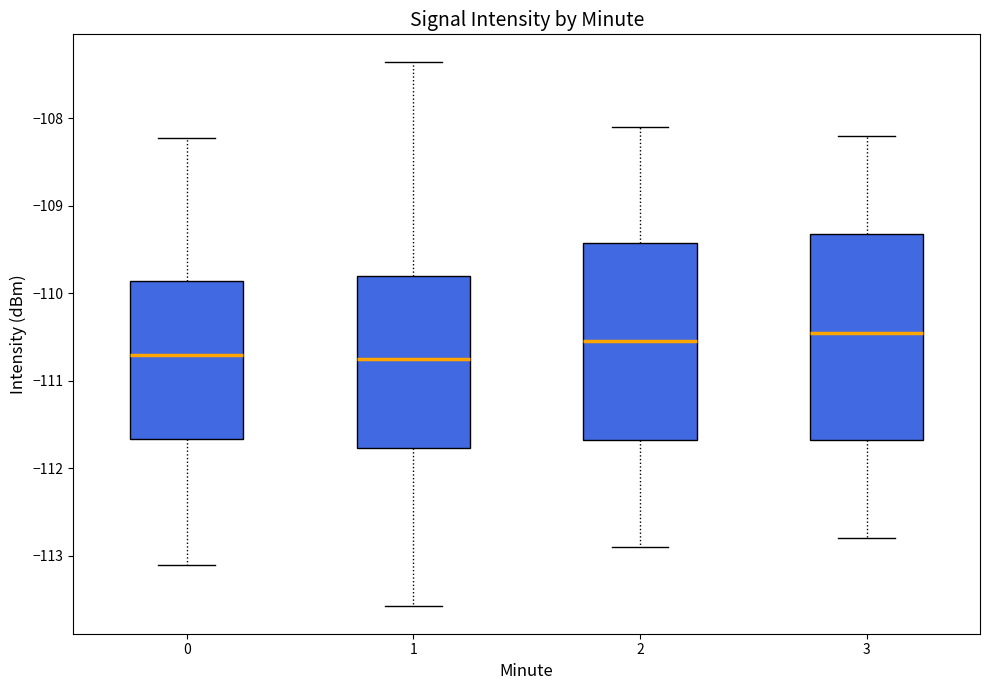

Where does the median line of the box at x = 1 sit on the y-axis? The values are not printed on the chart, so give them approximately, as read against the axis.

-110.7